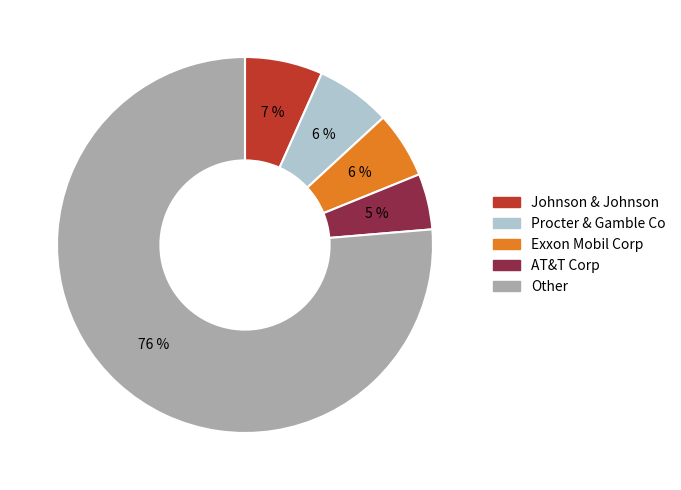

Which category accounts for the majority?

Other